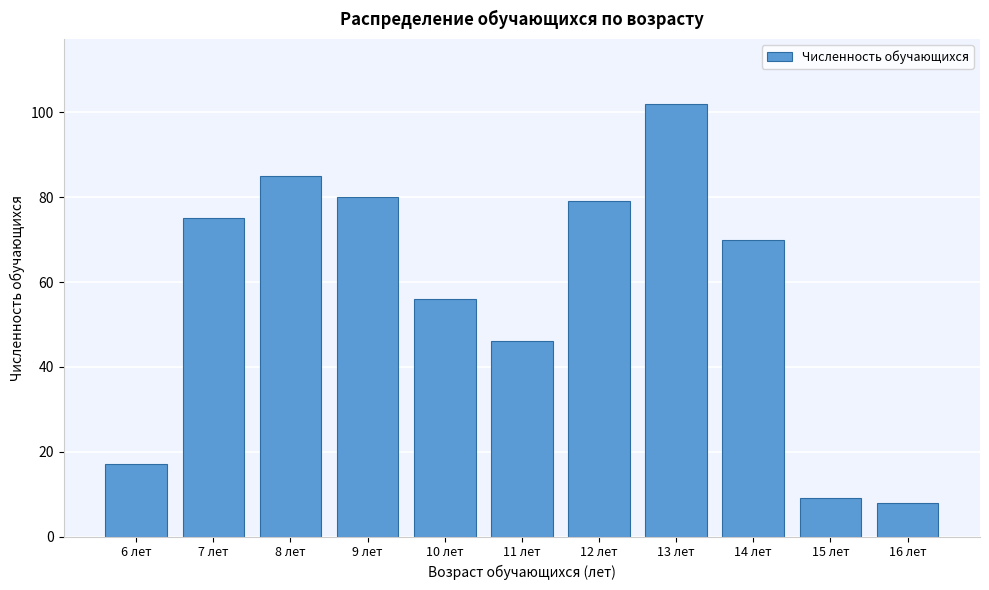

Reading left to right, list all the values displayed in this chart.

6 лет=17	7 лет=75	8 лет=85	9 лет=80	10 лет=56	11 лет=46	12 лет=79	13 лет=102	14 лет=70	15 лет=9	16 лет=8